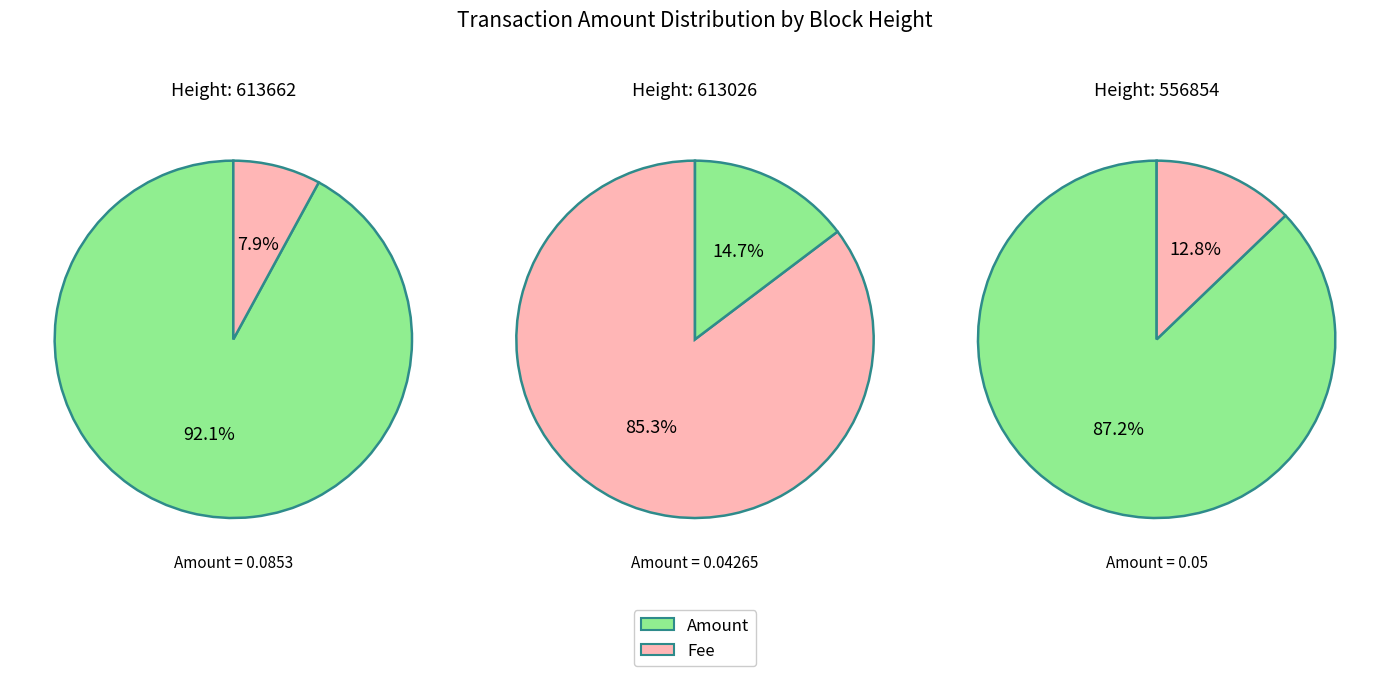

Is 613026 the majority of the pie?

No